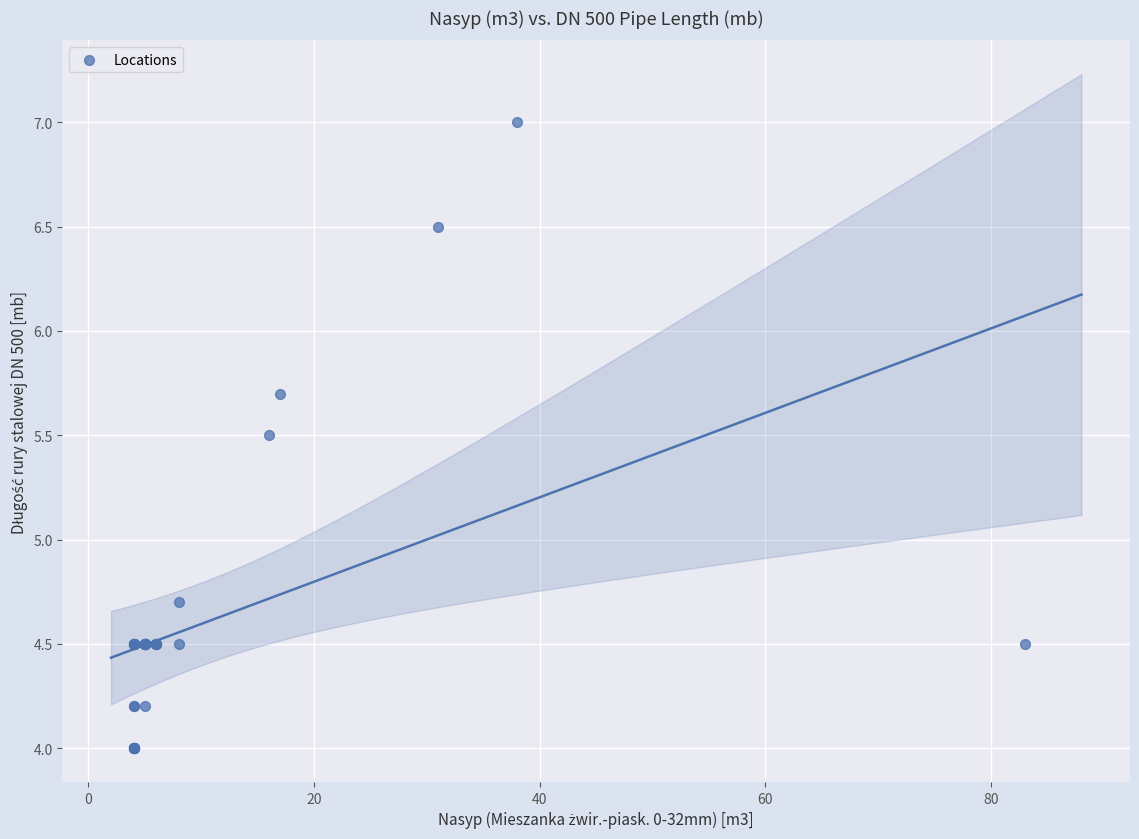

What Y value in the scatter plot is closest to 5?

4.7